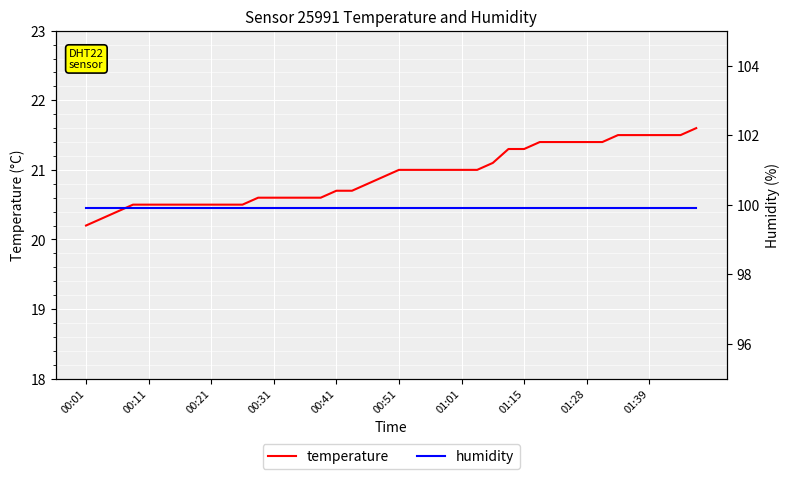

What is the maximum value for temperature?

21.6